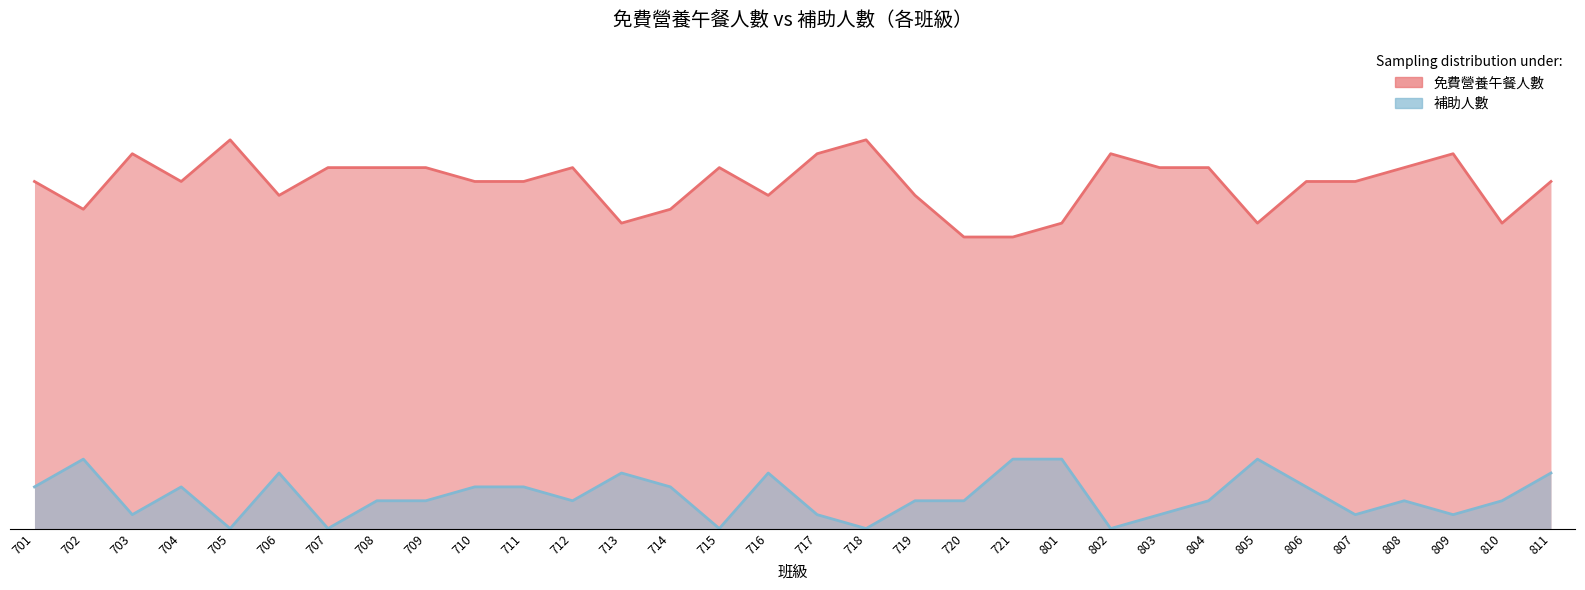

True or false: 免費營養午餐人數 has a value of 26 at 715.

True